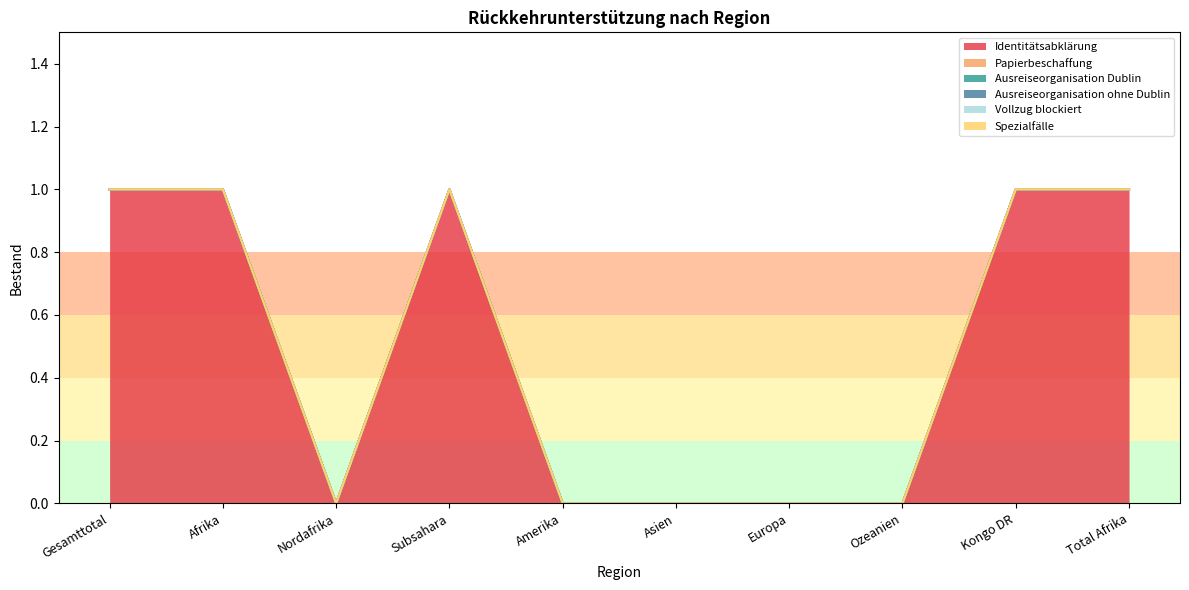

Reading right to left, extract all data points from this chart.

Identitätsabklärung: Total Afrika=1	Kongo DR=1	Ozeanien=0	Europa=0	Asien=0	Amerika=0	Subsahara=1	Nordafrika=0	Afrika=1	Gesamttotal=1
Papierbeschaffung: Total Afrika=0	Kongo DR=0	Ozeanien=0	Europa=0	Asien=0	Amerika=0	Subsahara=0	Nordafrika=0	Afrika=0	Gesamttotal=0
Ausreiseorganisation Dublin: Total Afrika=0	Kongo DR=0	Ozeanien=0	Europa=0	Asien=0	Amerika=0	Subsahara=0	Nordafrika=0	Afrika=0	Gesamttotal=0
Ausreiseorganisation ohne Dublin: Total Afrika=0	Kongo DR=0	Ozeanien=0	Europa=0	Asien=0	Amerika=0	Subsahara=0	Nordafrika=0	Afrika=0	Gesamttotal=0
Vollzug blockiert: Total Afrika=0	Kongo DR=0	Ozeanien=0	Europa=0	Asien=0	Amerika=0	Subsahara=0	Nordafrika=0	Afrika=0	Gesamttotal=0
Spezialfälle: Total Afrika=0	Kongo DR=0	Ozeanien=0	Europa=0	Asien=0	Amerika=0	Subsahara=0	Nordafrika=0	Afrika=0	Gesamttotal=0